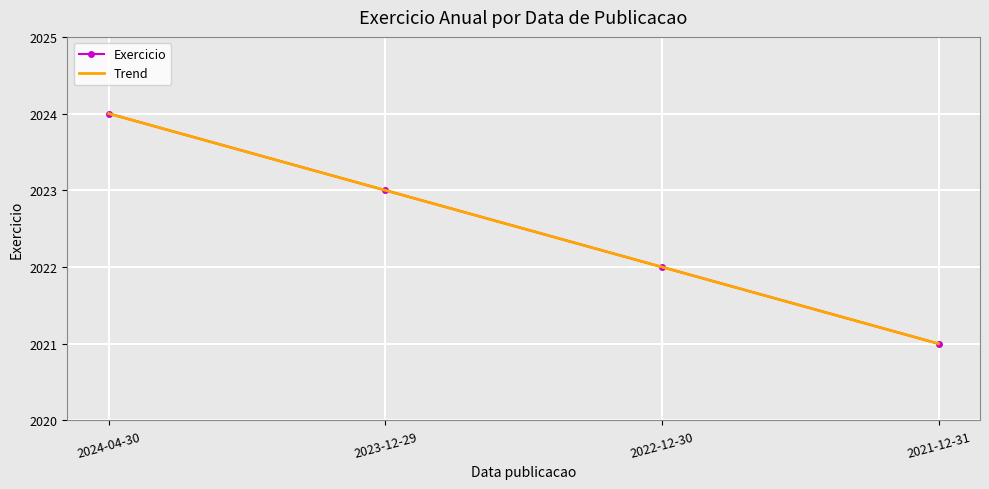

At how many categories does at least one series exceed 2022?

2